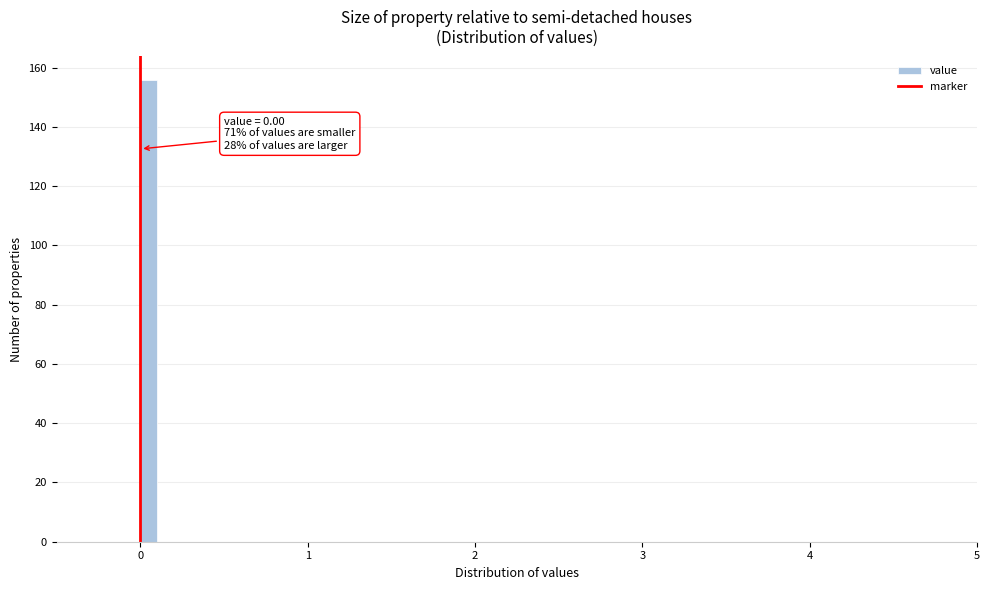

Read against the x-axis, roughly where is the centre of the tallest bar?

0.1